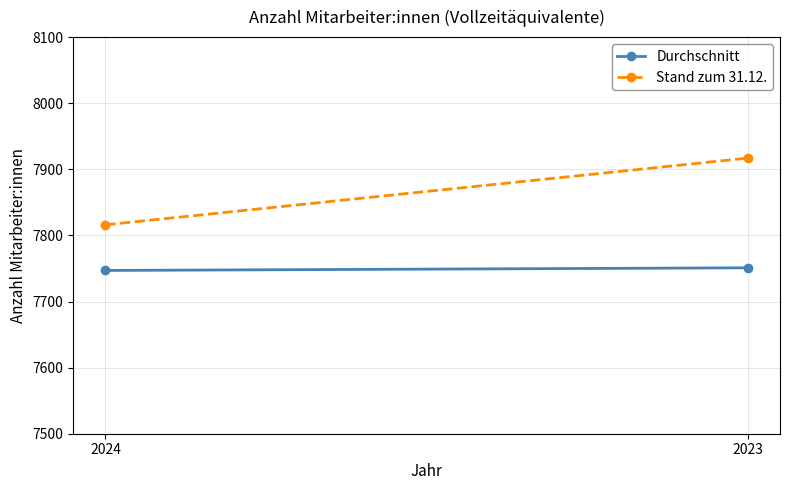

What are all the series names shown in the legend?

Durchschnitt, Stand zum 31.12.